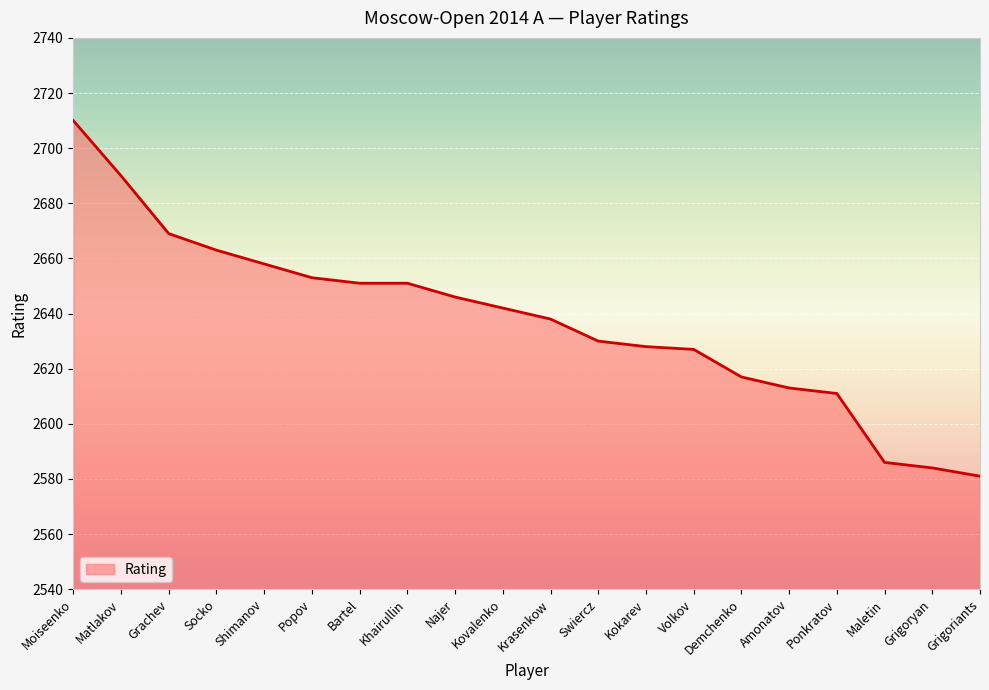

How many lines are shown in the chart?

1